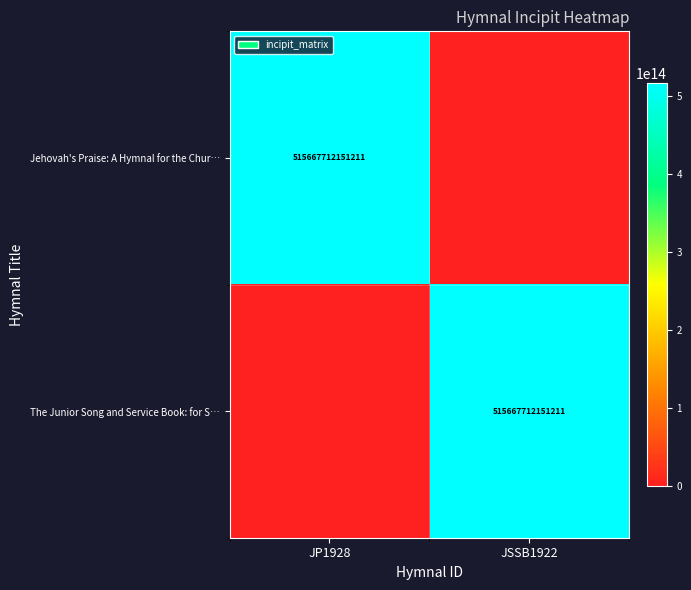

Is it true that Jehovah's Praise: A Hymnal for the Chur… equals 515667712151211 at JP1928?

True